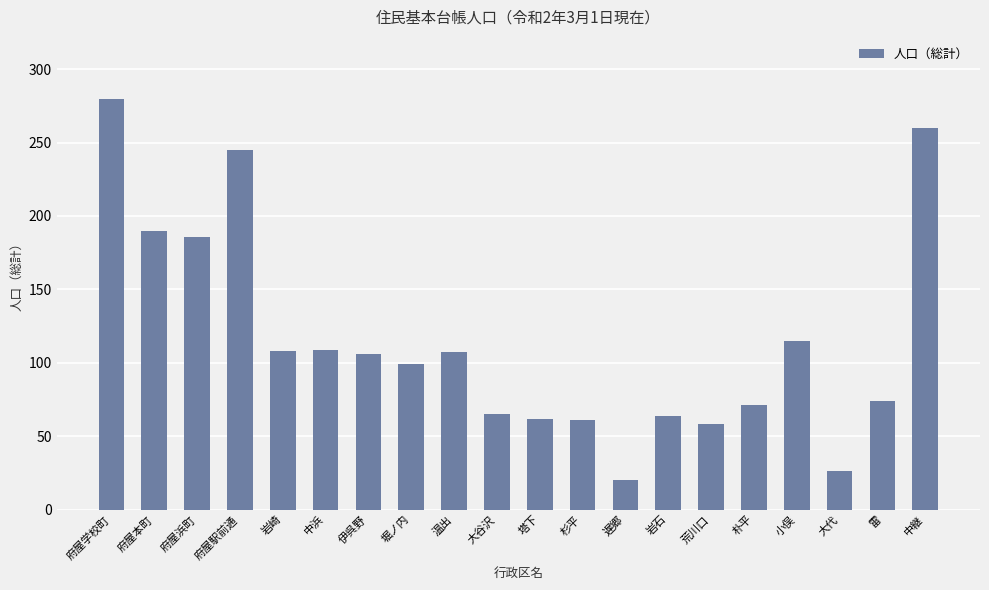

The value at 大谷沢 is 114. True or false?

False